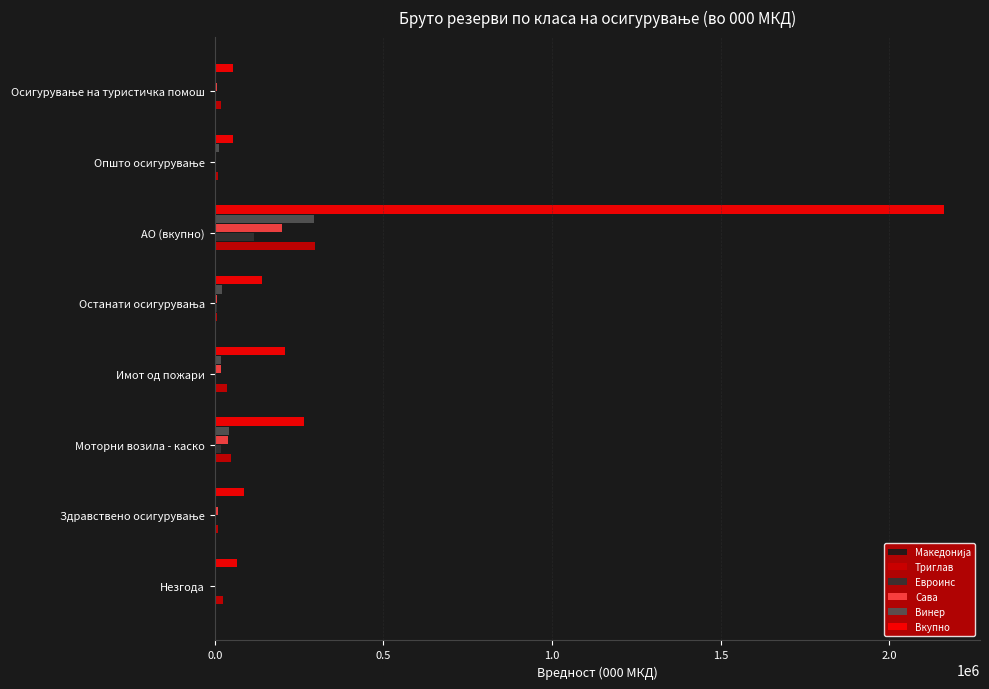

True or false: Триглав has a value of 516632.7 at АО (вкупно).

False